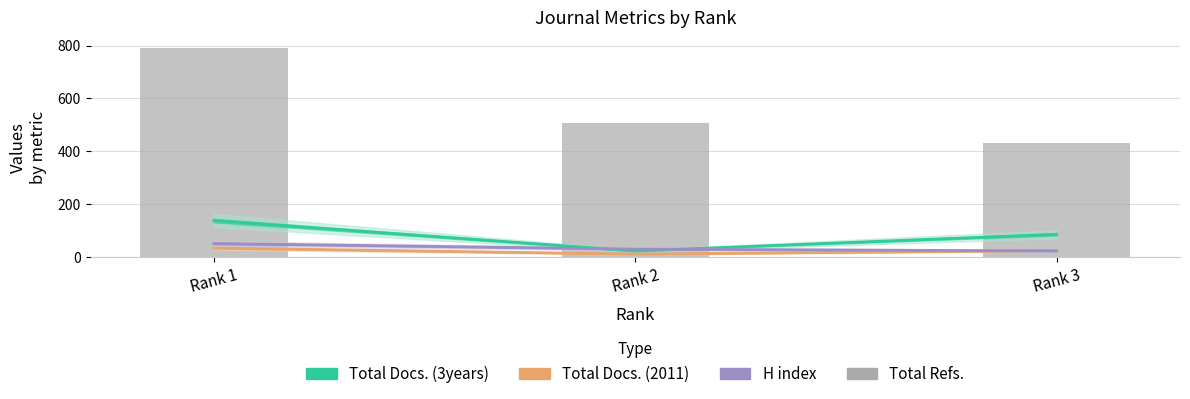

Which category has the highest value in the Total Docs. (3years) series?

Rank 1